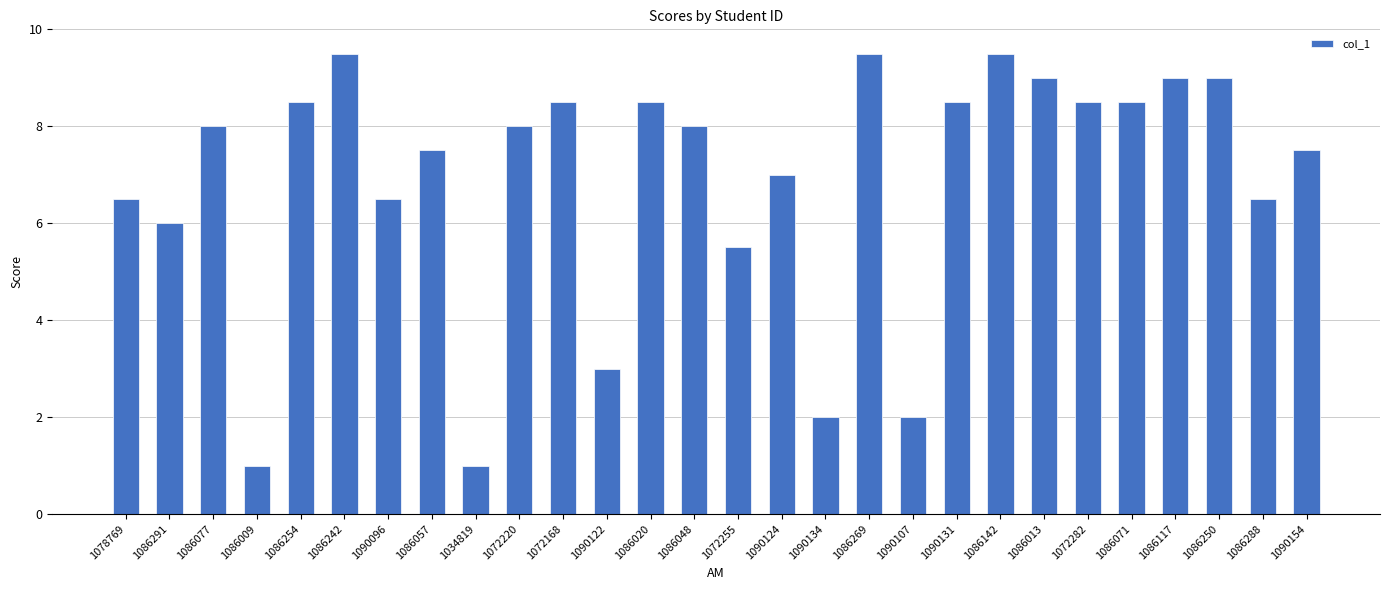

What is the change in value from 1086009 to 1086242?

+8.5